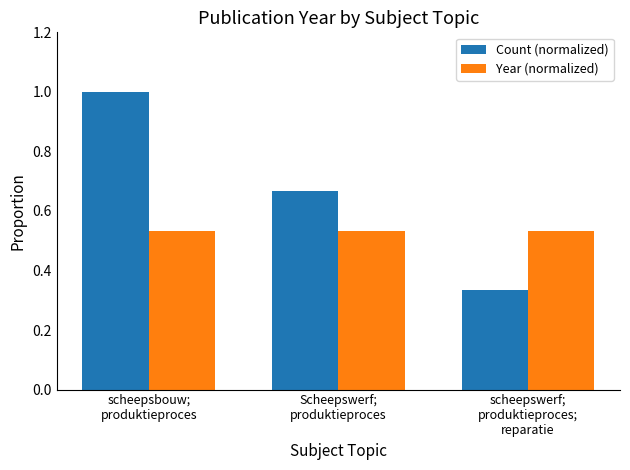

Which category has the highest value across all series?

scheepsbouw;
produktieproces